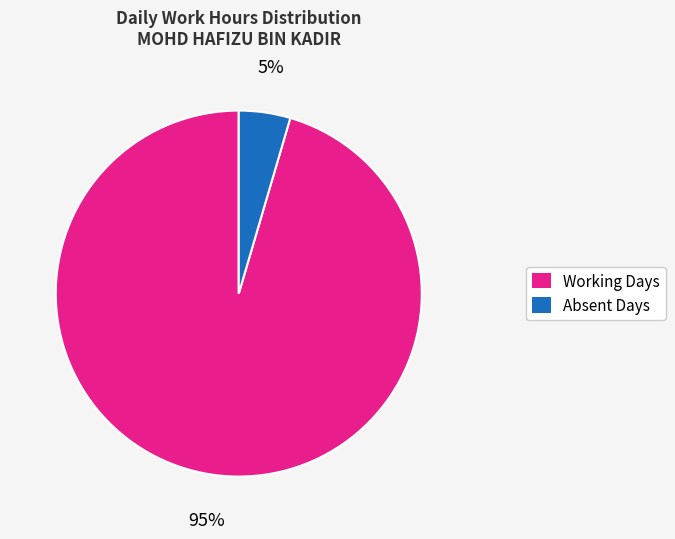

To the nearest percent, what is the average slice percentage?

50%